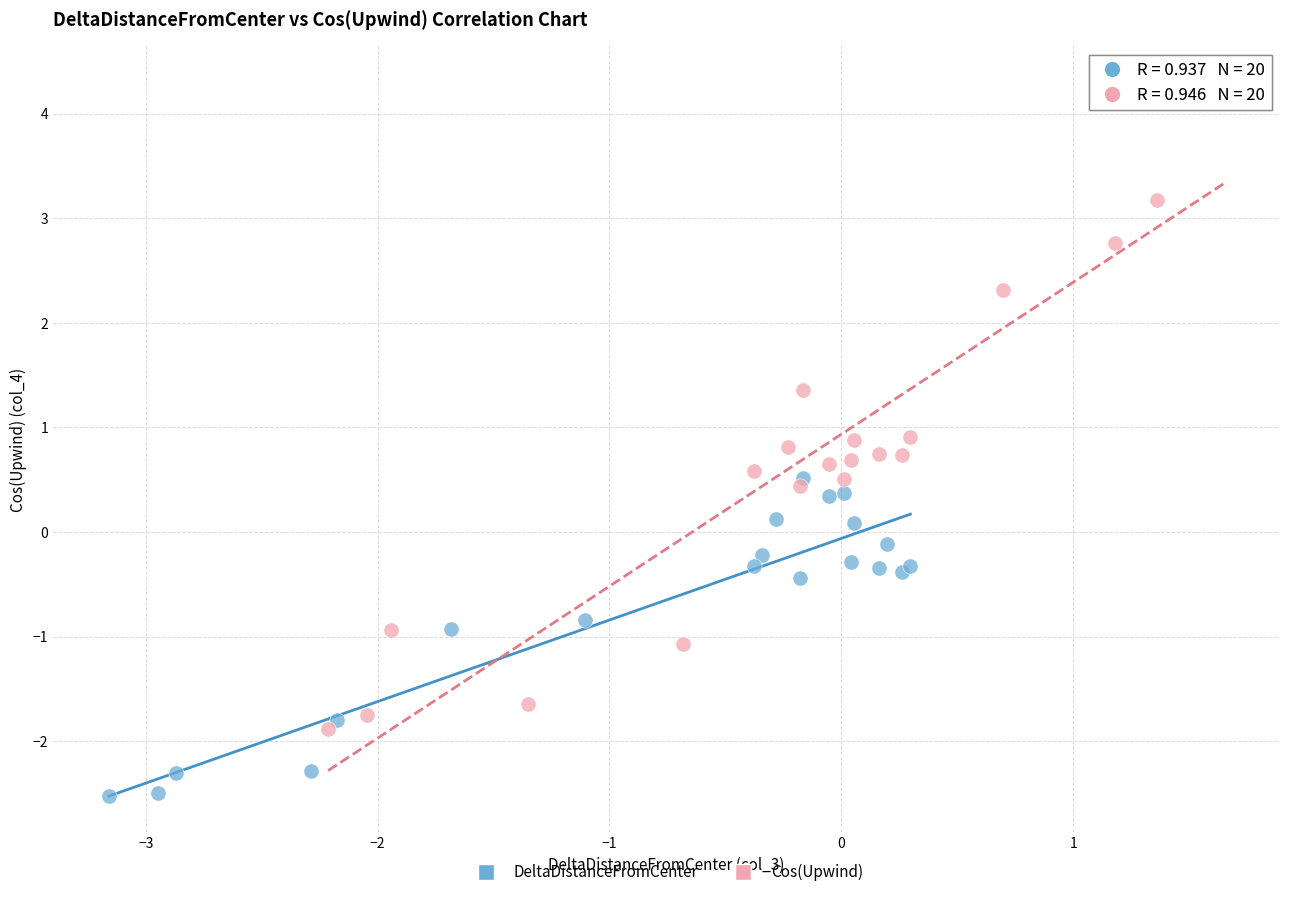

Which series reaches the maximum Y coordinate?

Cos(Upwind)